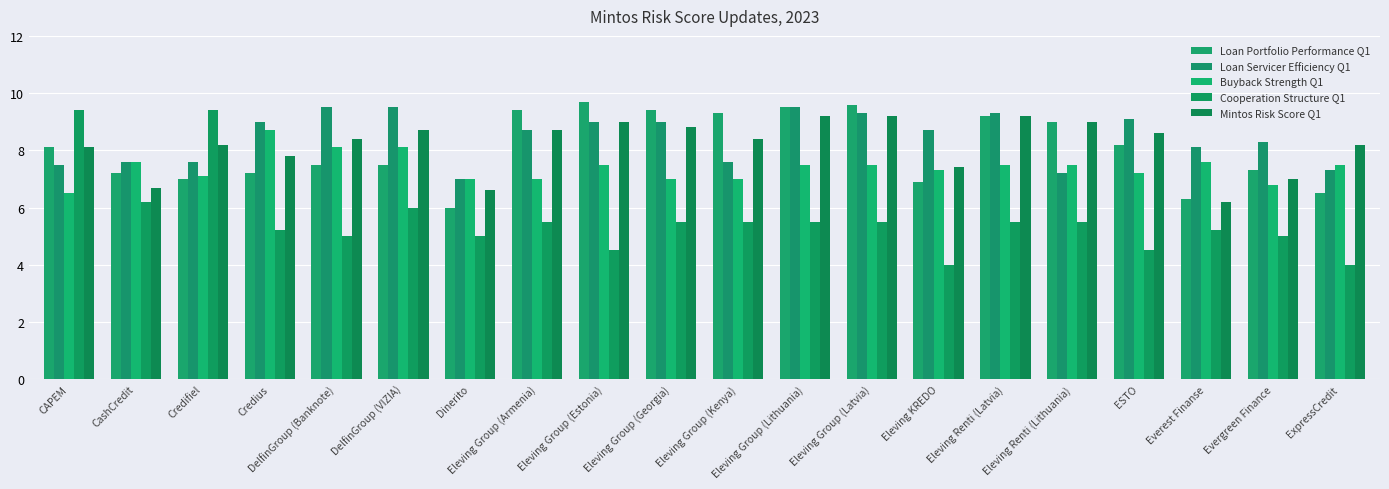

Rank the series by their maximum value, from highest to lowest.

Loan Portfolio Performance Q1, Loan Servicer Efficiency Q1, Cooperation Structure Q1, Mintos Risk Score Q1, Buyback Strength Q1